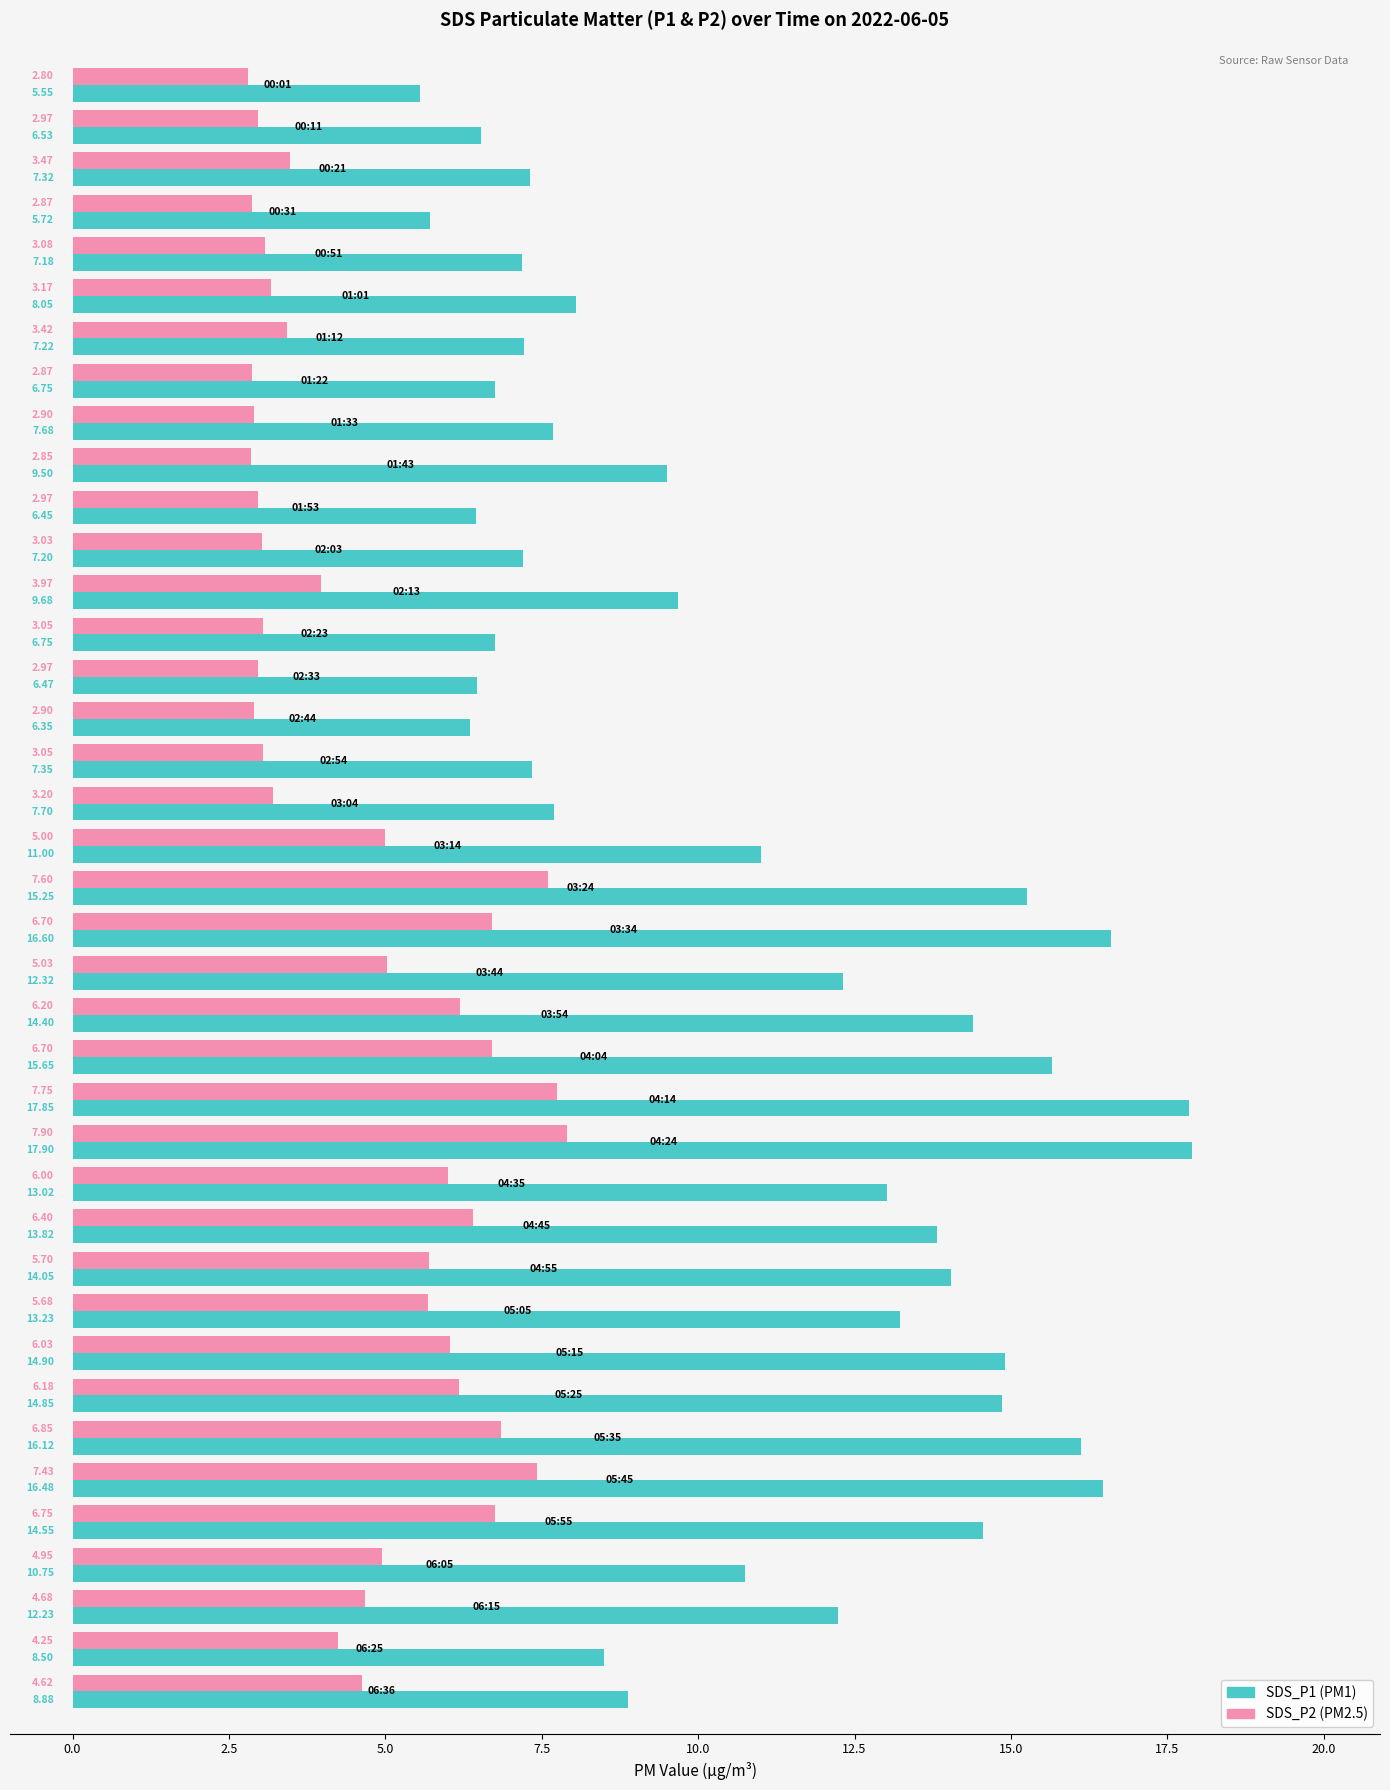

How many categories are shown in the chart?

39